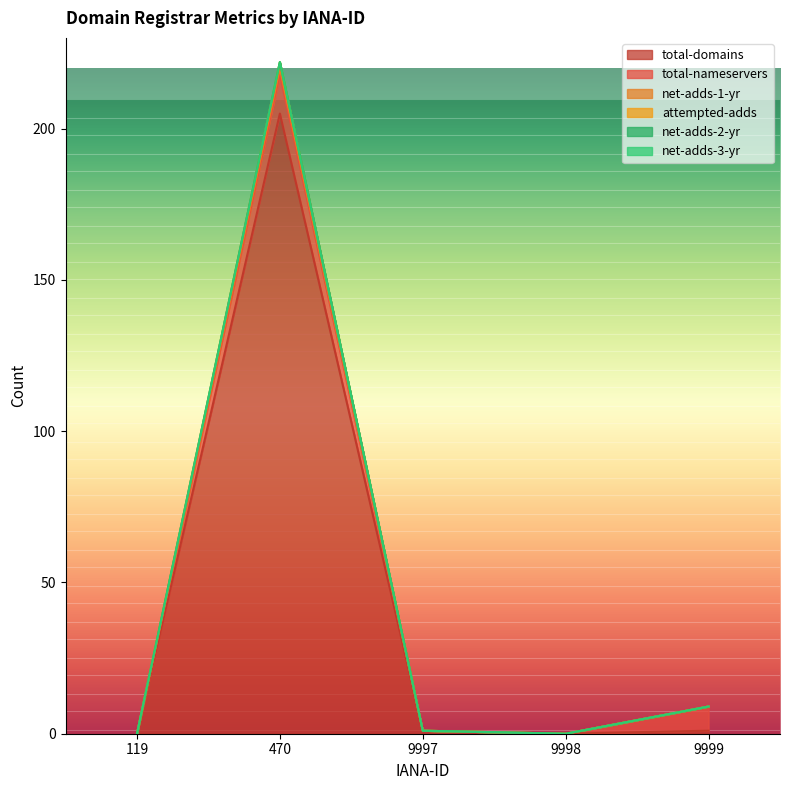

How many values in attempted-adds are above zero?

3